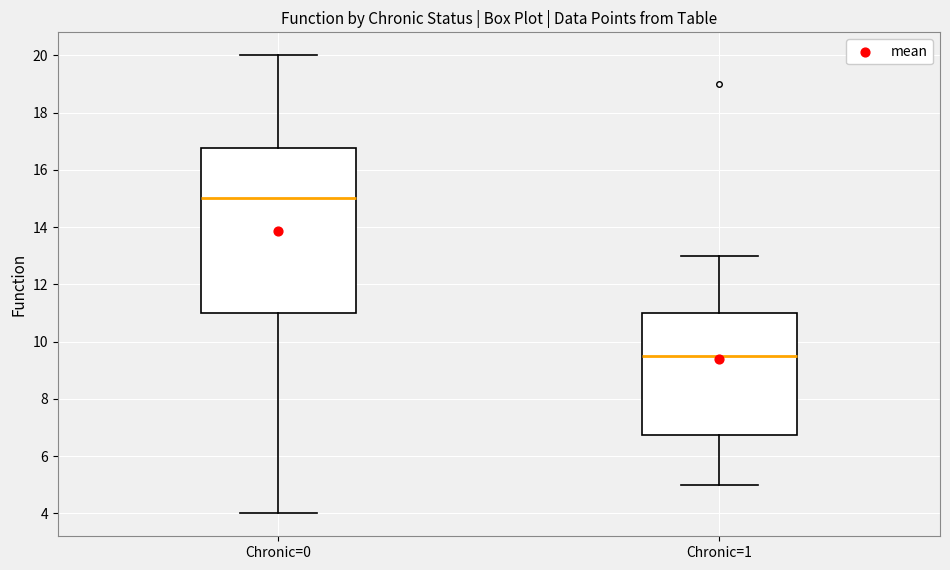

Which box's median line is the lowest?

Chronic=1